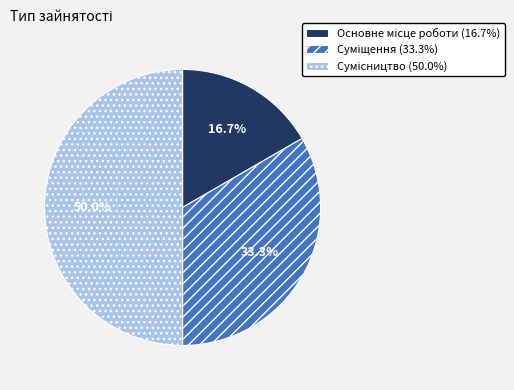

The Сумісництво slice represents 41% of the pie. True or false?

False